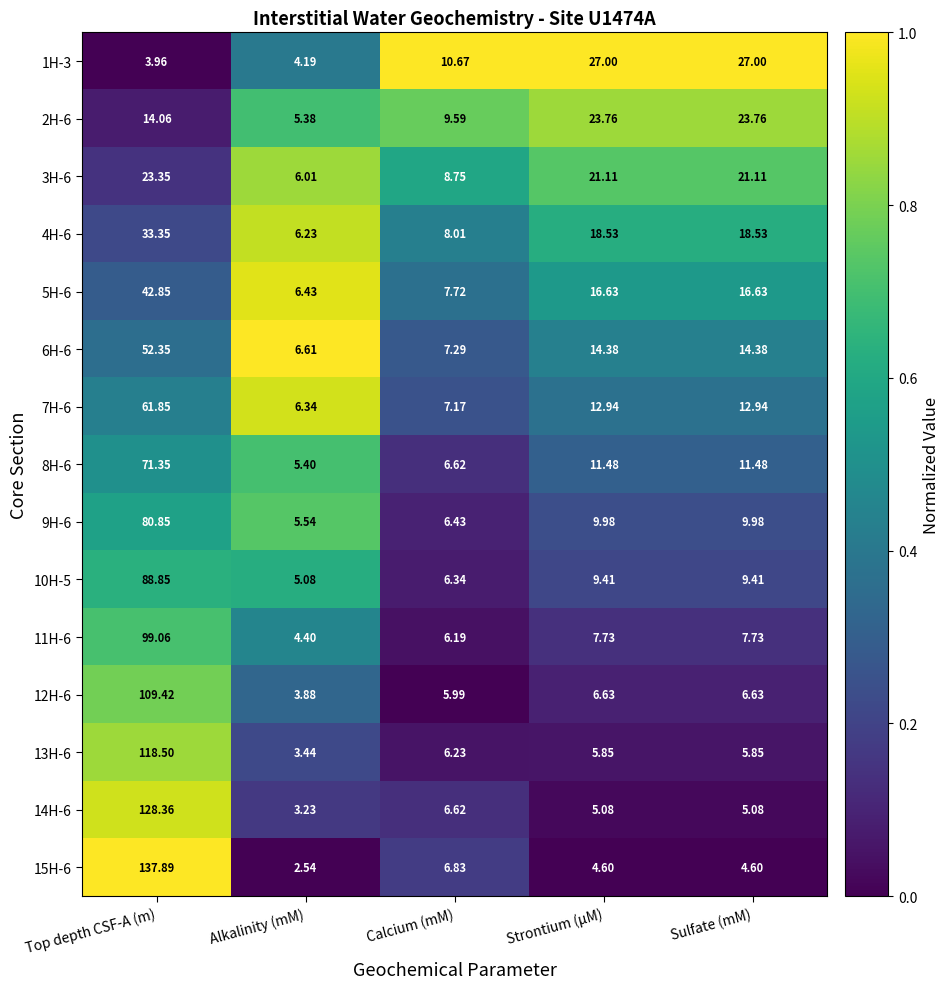

At which category does the chart reach its minimum across all series?

Alkalinity (mM)